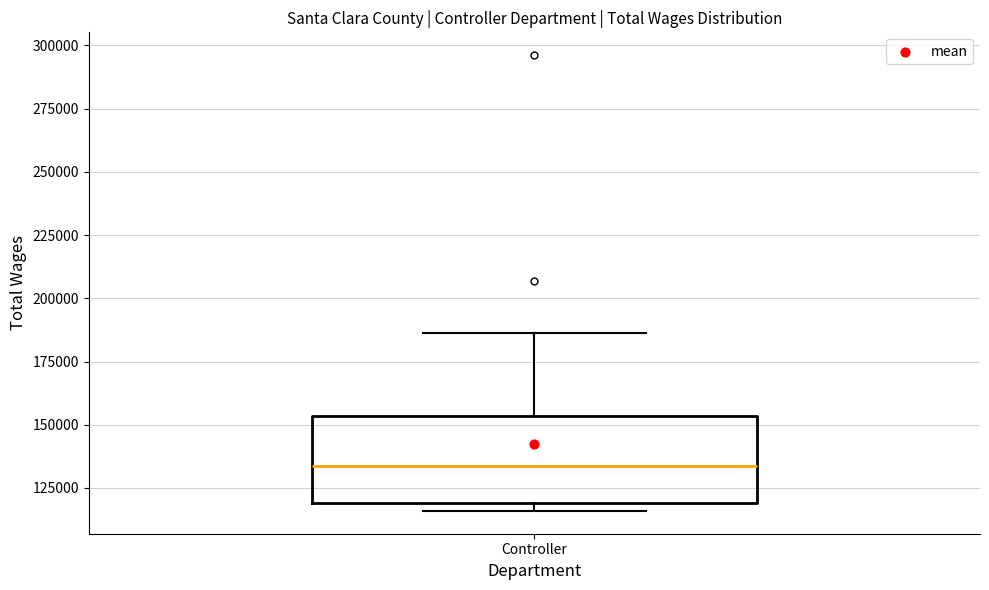

Transcribe this box plot: give where the median line is, the range the box spans, and where the two whiskers end, as read against the y-axis. The values are not printed on the chart, so give them approximately, as read against the axis.

median 135000, box 120000 to 155000, whiskers 115000 to 185000